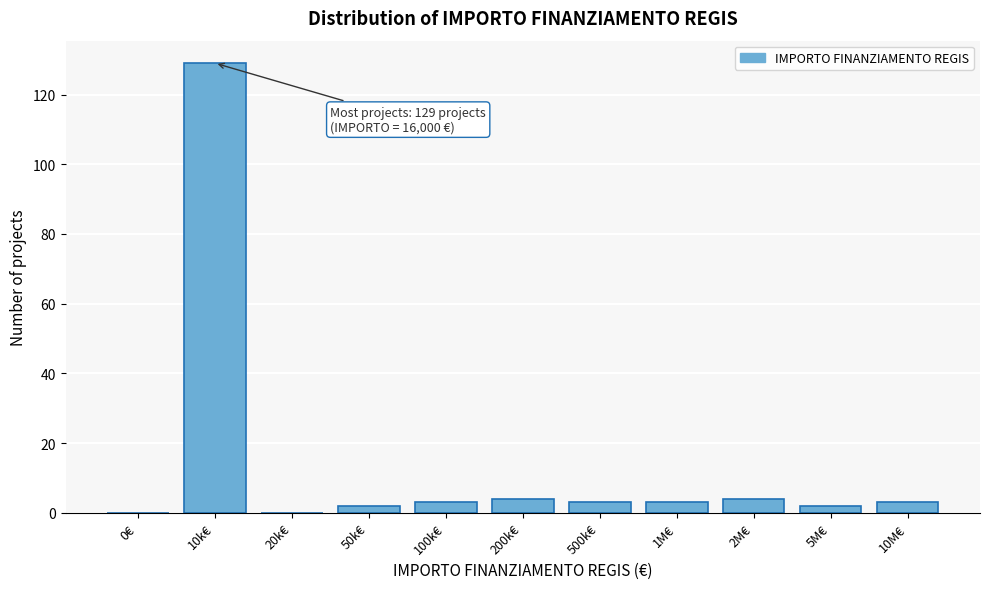

Reading left to right, what are all the values shown in this chart?

0€=0	10k€=129	20k€=0	50k€=2	100k€=3	200k€=4	500k€=3	1M€=3	2M€=4	5M€=2	10M€=3